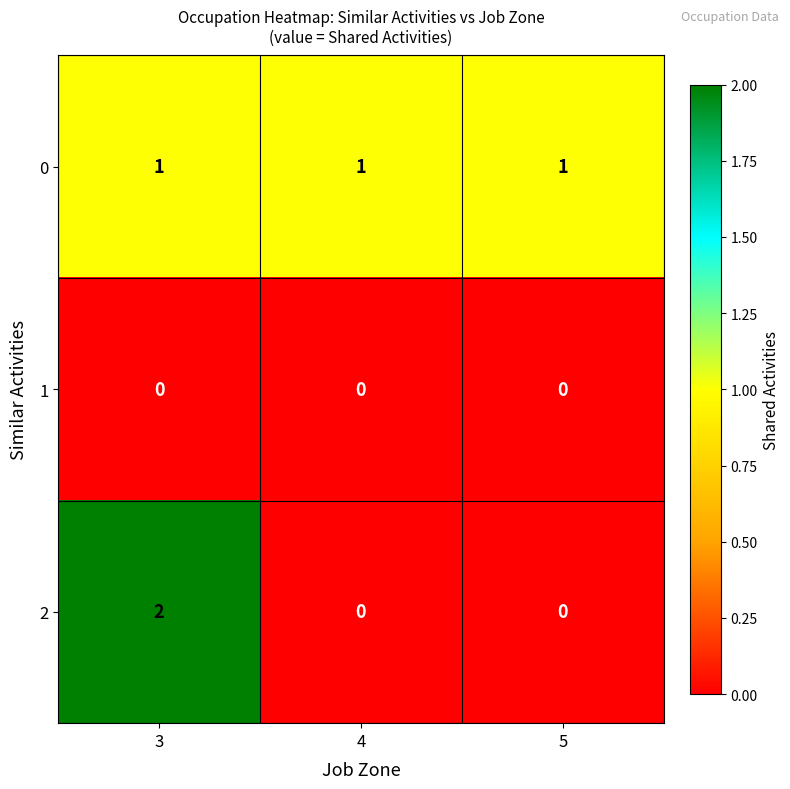

Rank the series by their maximum value, from highest to lowest.

2, 0, 1